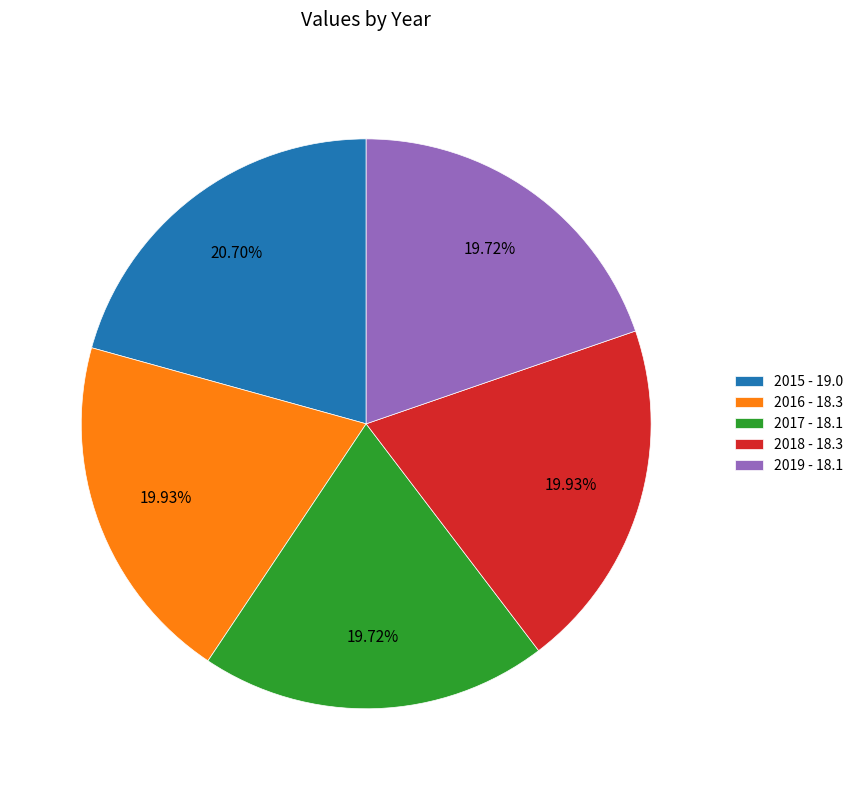

What is the ratio of the value at 2019 - 18.1 to the value at 2017 - 18.1?

1.0